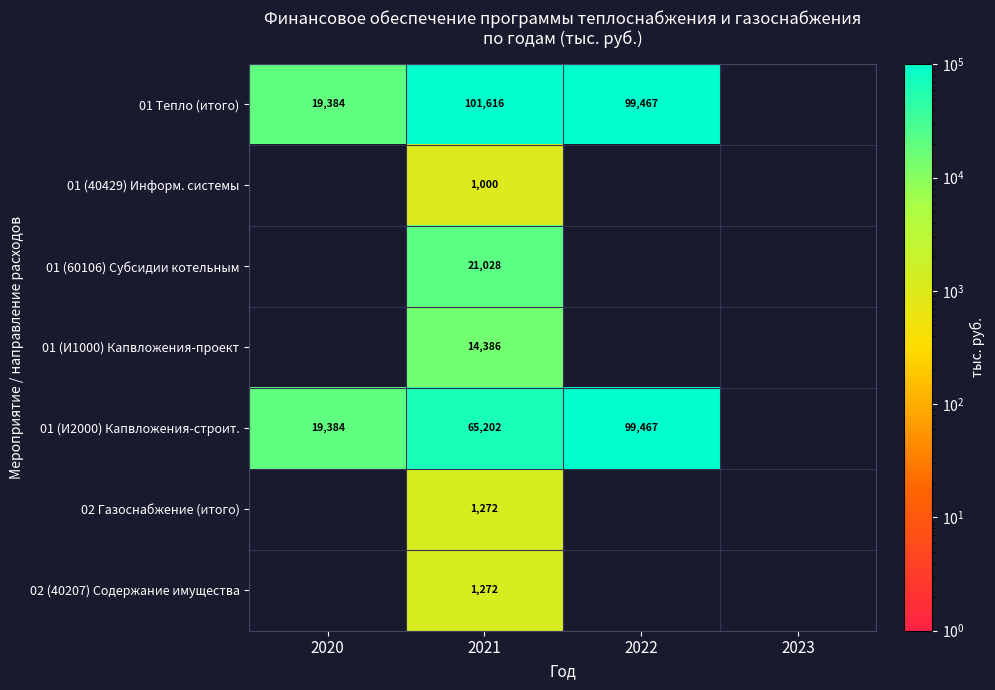

True or false: 01 (60106) Субсидии котельным has a value of 21028 at 2021.

True